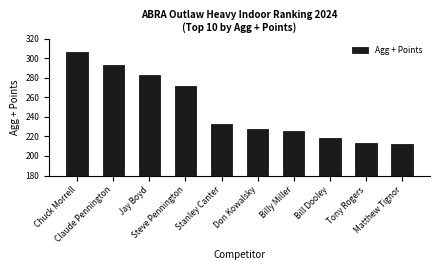

The value at Claude Pennington is 292.9. True or false?

True